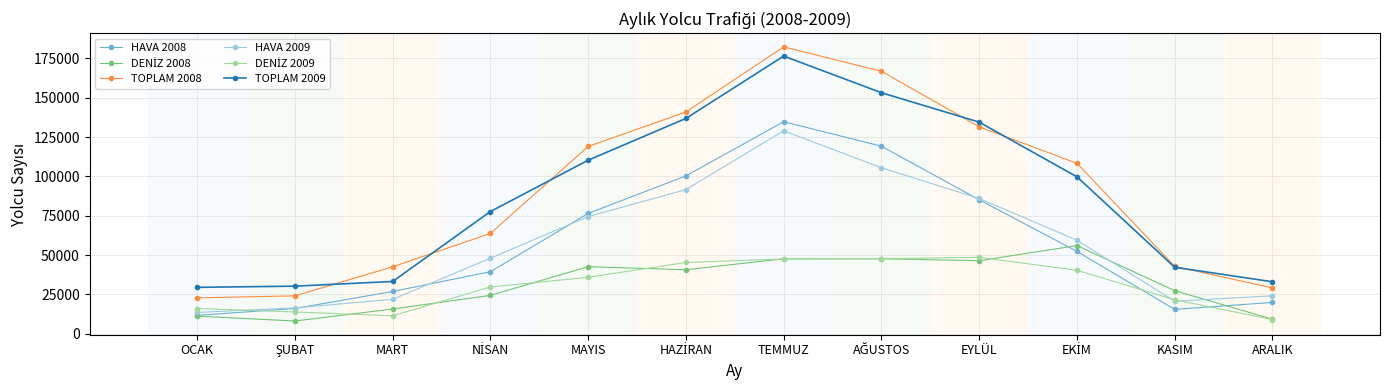

In HAVA 2009, how many points are lower than both neighbors (excluding endpoints)?

1